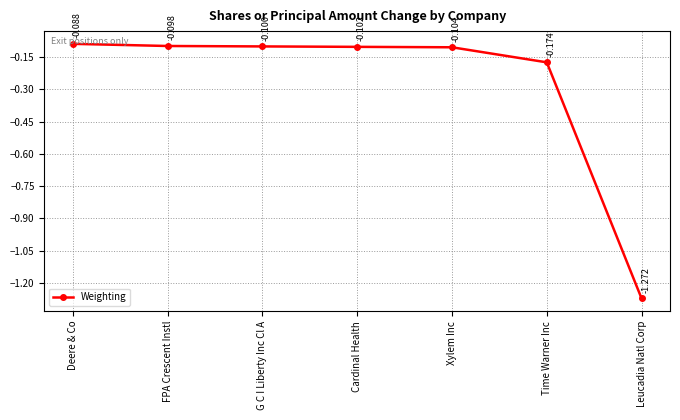

What is the maximum value shown in the chart?

-0.1